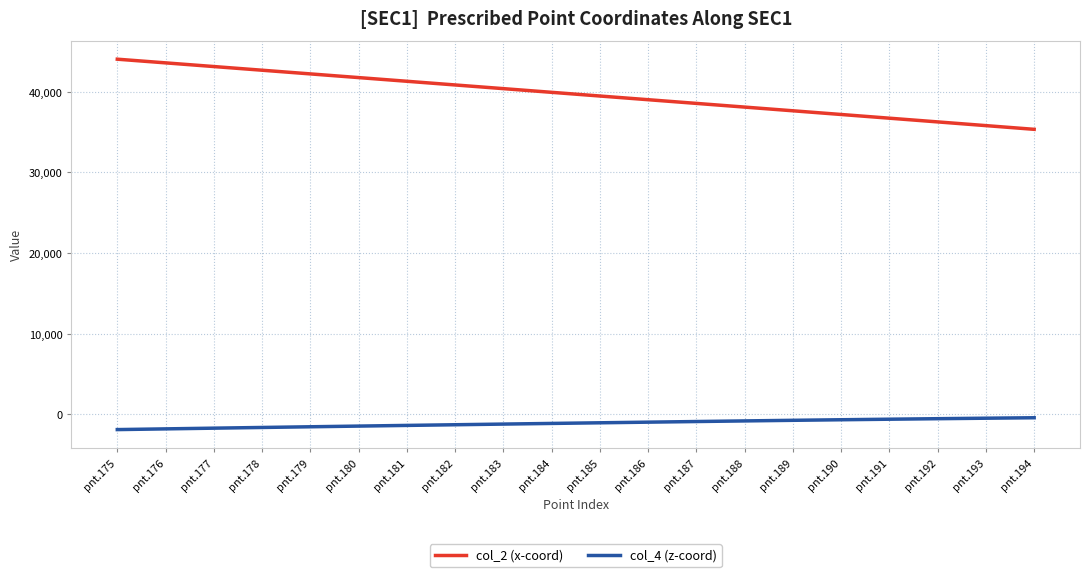

Which series has the largest range (max minus min)?

col_2 (x-coord)